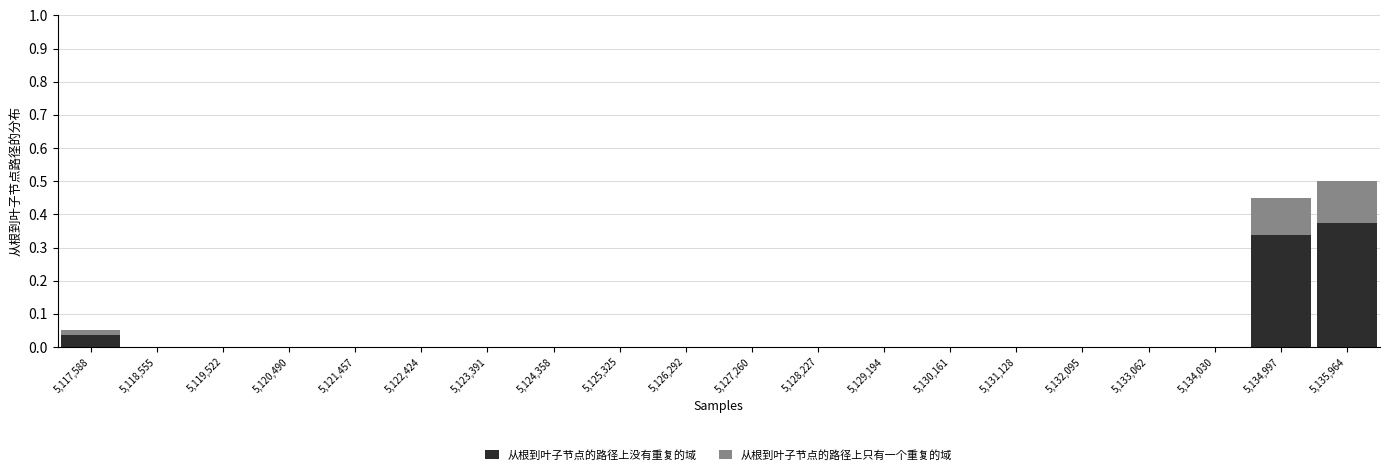

Which range on the x-axis has the tallest stacked bar (by total height)?

5135500 to 5136400